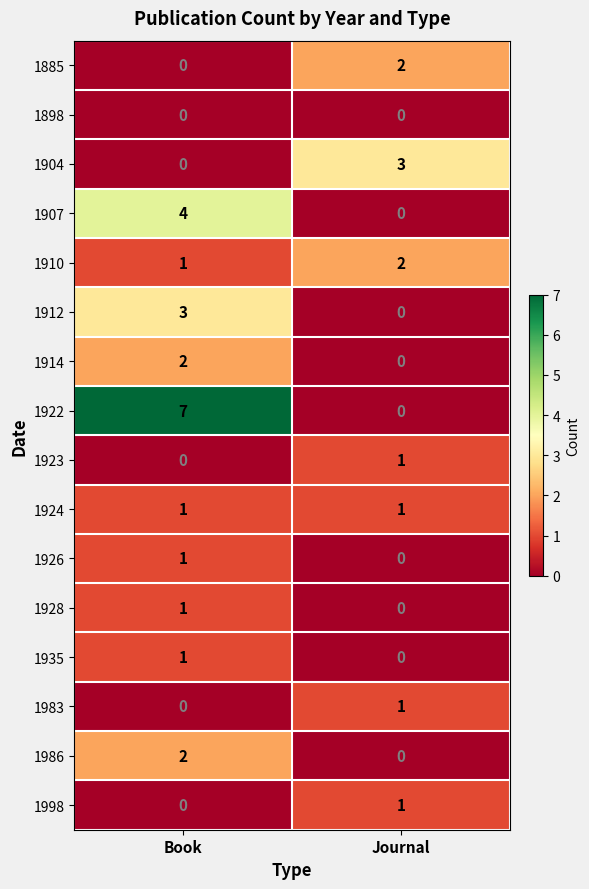

At how many categories does at least one series exceed 1?

2